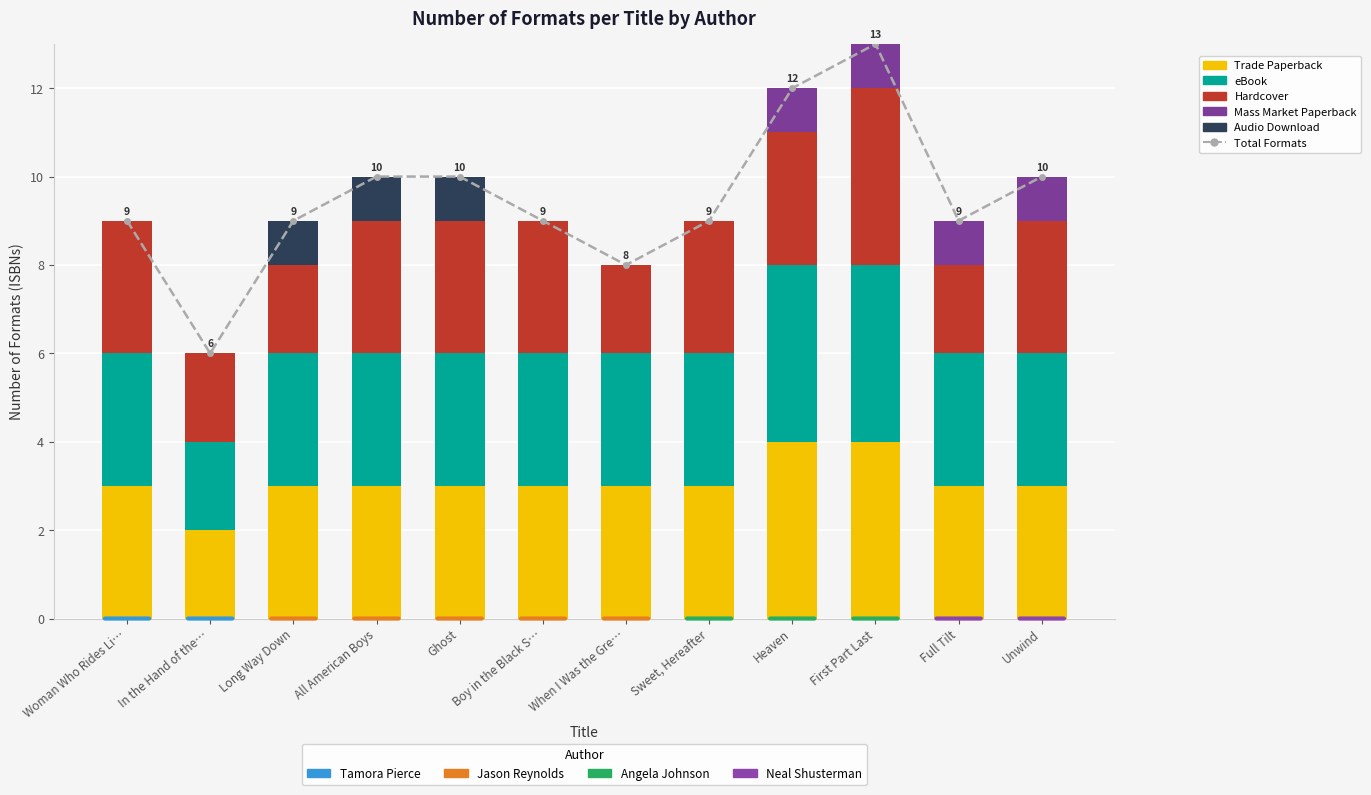

At which category does the chart reach its peak across all series?

First Part Last